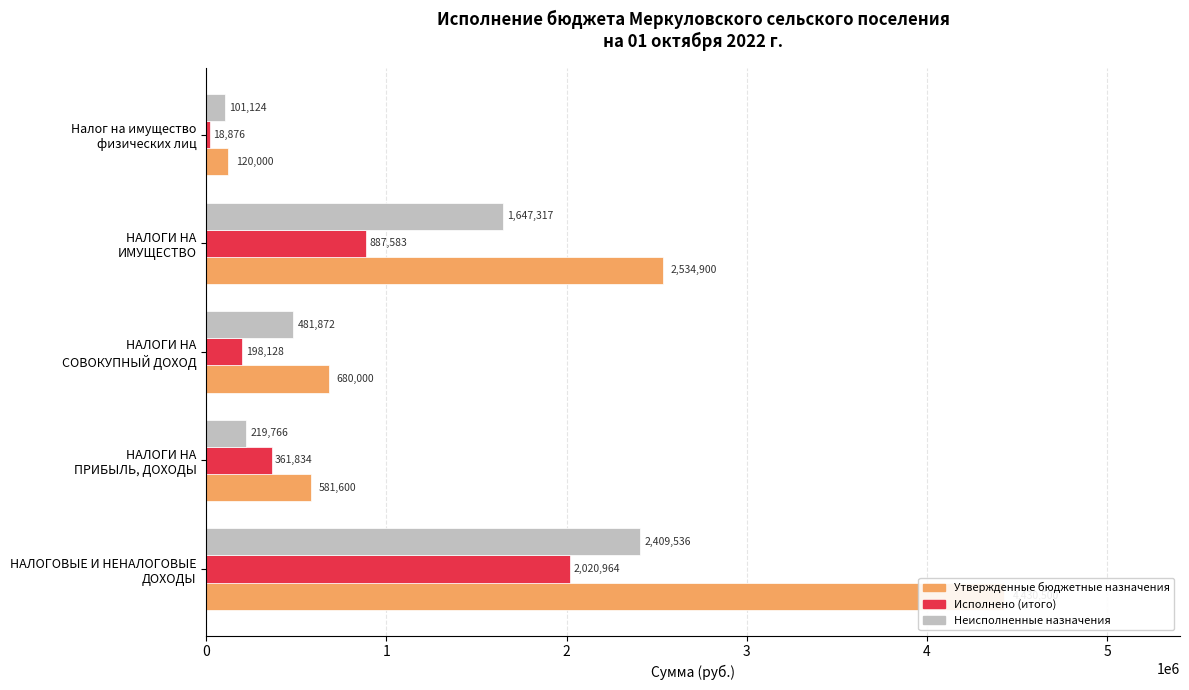

Reading left to right, transcribe all the data shown in this chart.

Утвержденные бюджетные назначения: 4430500.0	581600.0	680000.0	2534900.0	120000.0
Исполнено (итого): 2020964.3	361834.4	198128.0	887583.0	18875.8
Неисполненные назначения: 2409535.7	219765.6	481872.0	1647317.0	101124.2